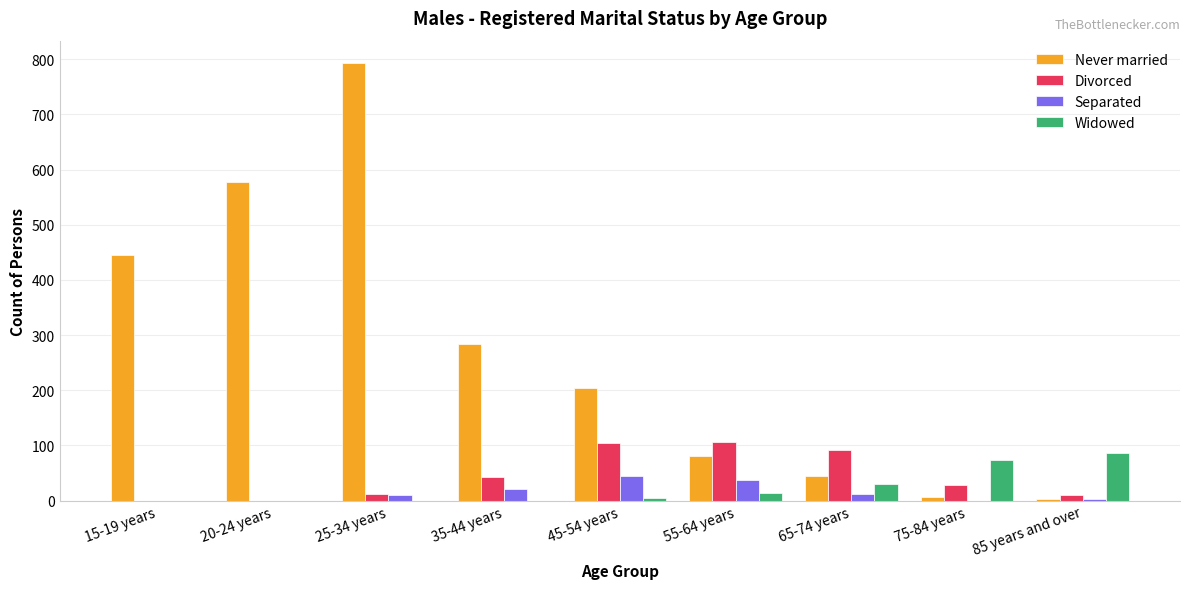

Is it true that Widowed equals 34 at 15-19 years?

False